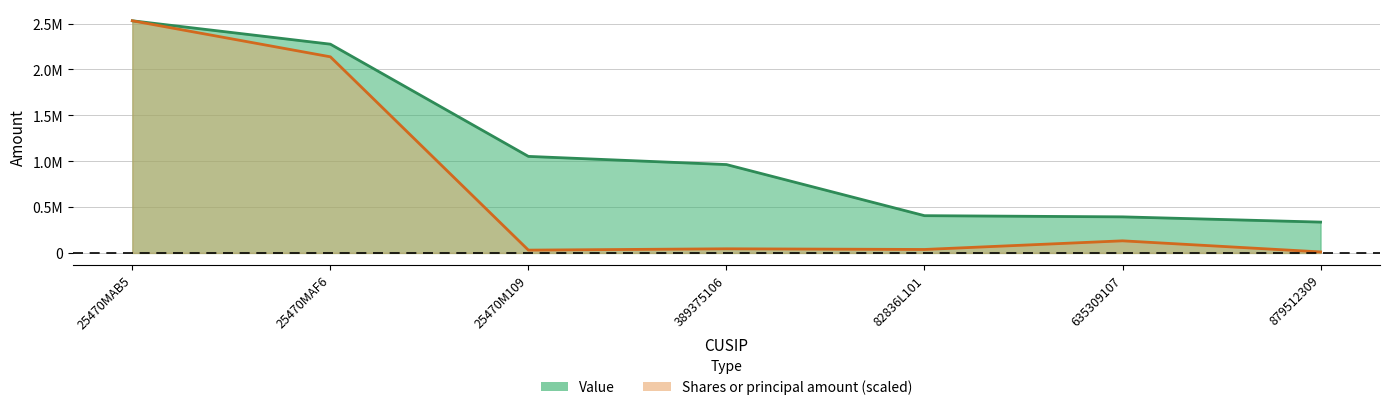

True or false: Value and Shares or principal amount cross at least once.

False